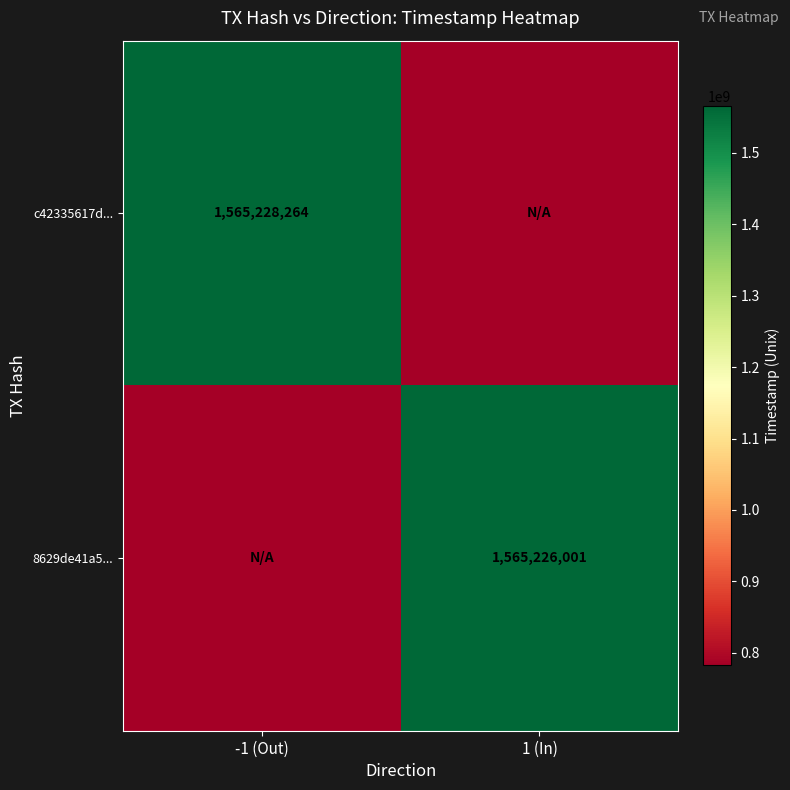

The c42335617d... series shows 1565228264.0 at -1 (Out). True or false?

True